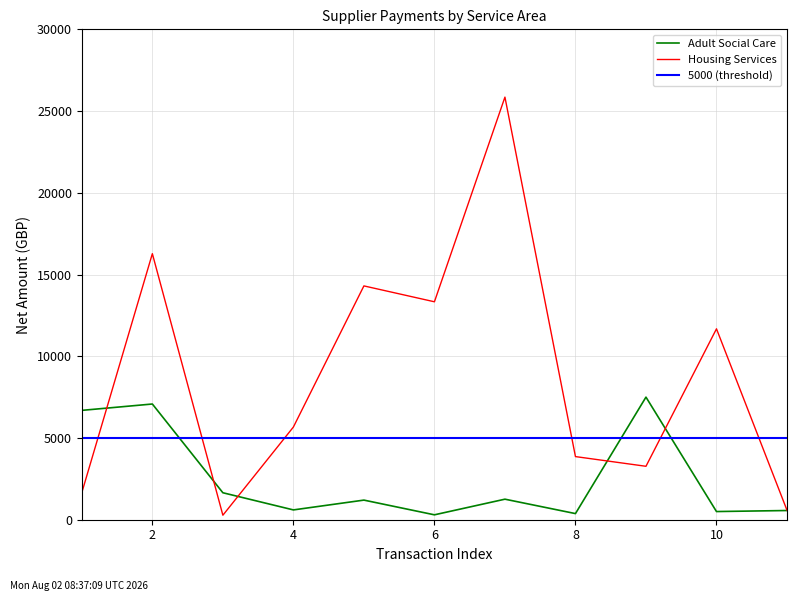

True or false: Housing Services has more than 0 points higher than both neighbors.

True